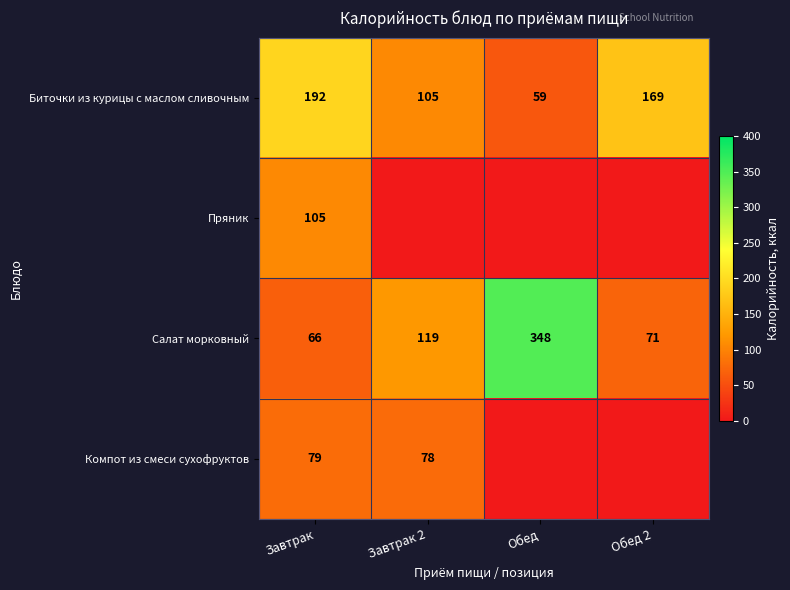

What is the minimum value for Биточки из курицы с маслом сливочным?

59